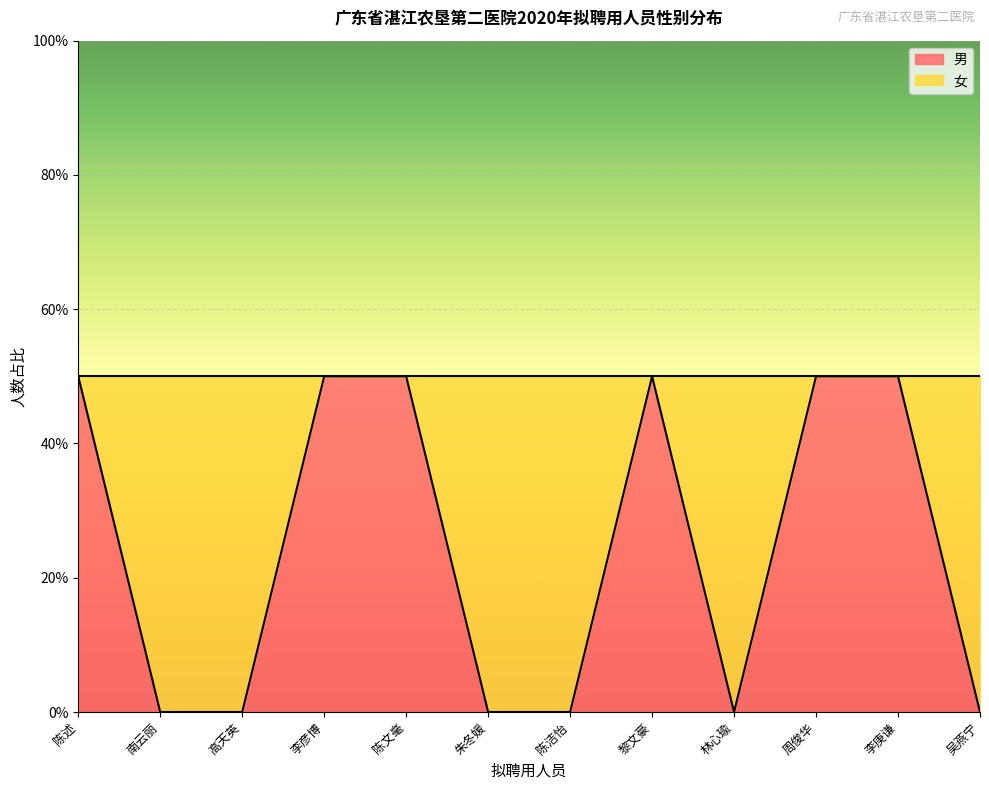

List the labels in order of value, smallest first.

南云丽, 高天英, 朱冬媛, 陈洁怡, 林心瑜, 吴燕宁, 陈述, 李彦博, 陈文毫, 黎文豪, 周俊华, 李庚谦